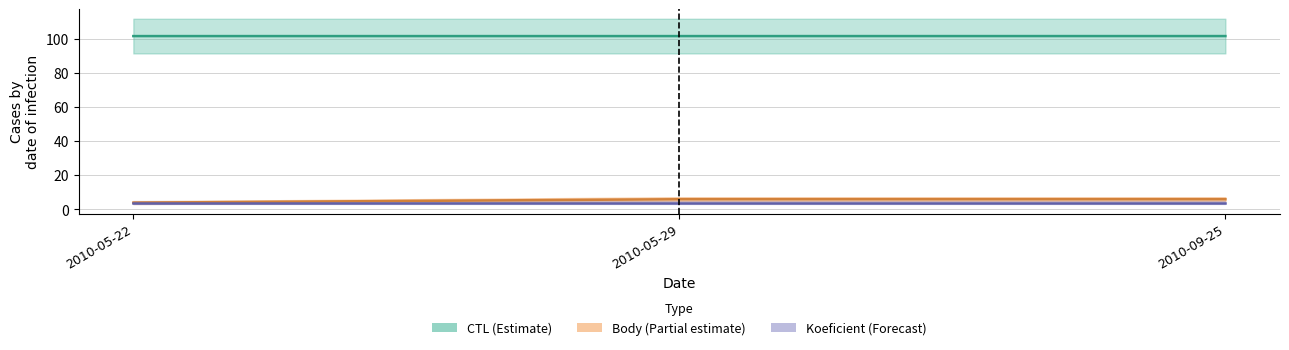

Which series has the largest total across all categories?

CTL